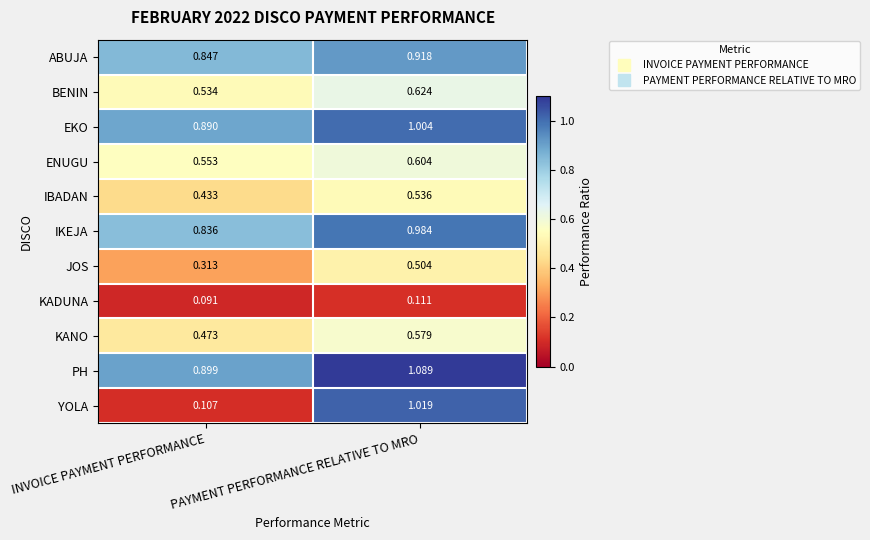

At PAYMENT PERFORMANCE RELATIVE TO MRO, list the series in order from smallest to largest.

KADUNA, JOS, IBADAN, KANO, ENUGU, BENIN, ABUJA, IKEJA, EKO, YOLA, PH